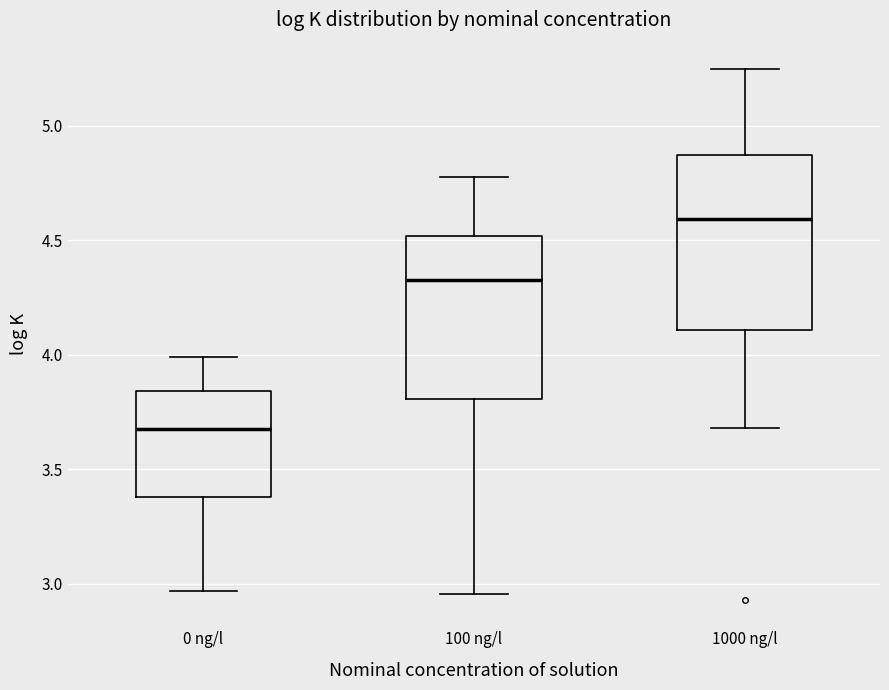

Where is the upper edge of the box for 1000 ng/l on the y-axis? The values are not printed on the chart, so give them approximately, as read against the axis.

4.85